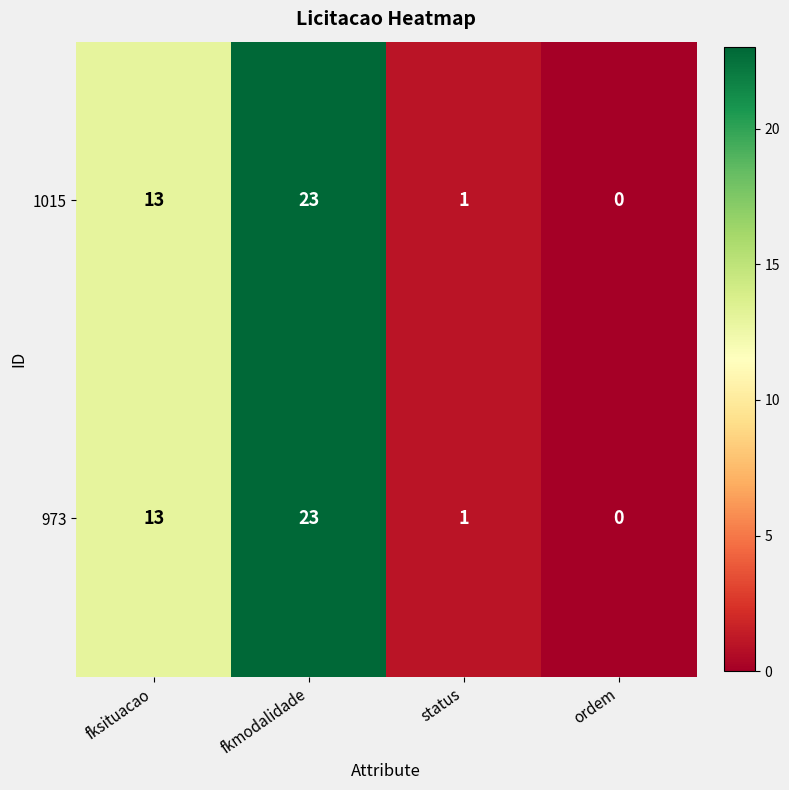

Reading left to right, extract all data points from this chart.

1015: fksituacao=13	fkmodalidade=23	status=1	ordem=0
973: fksituacao=13	fkmodalidade=23	status=1	ordem=0